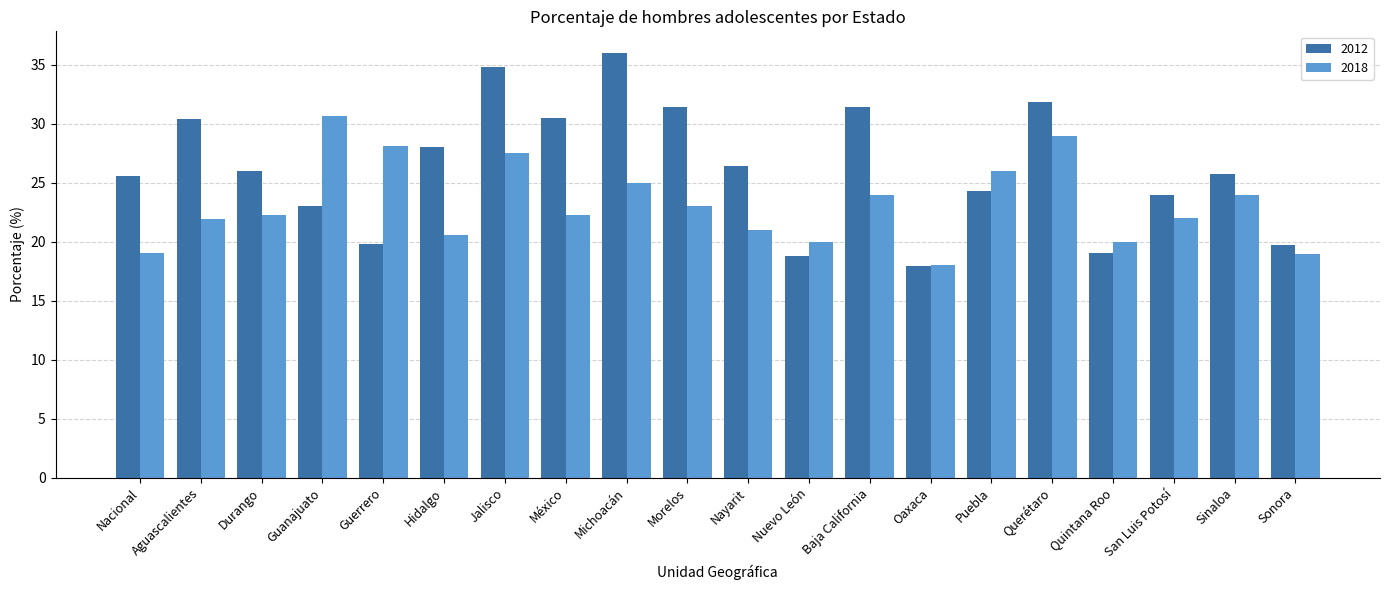

What is the approximate value of 2018 at Nacional?

19.0